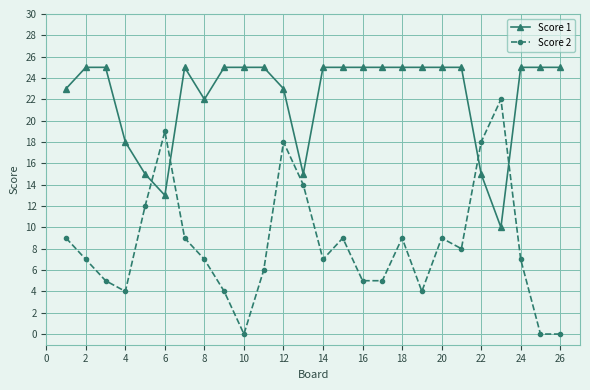

What is the maximum value for Score 1?

25